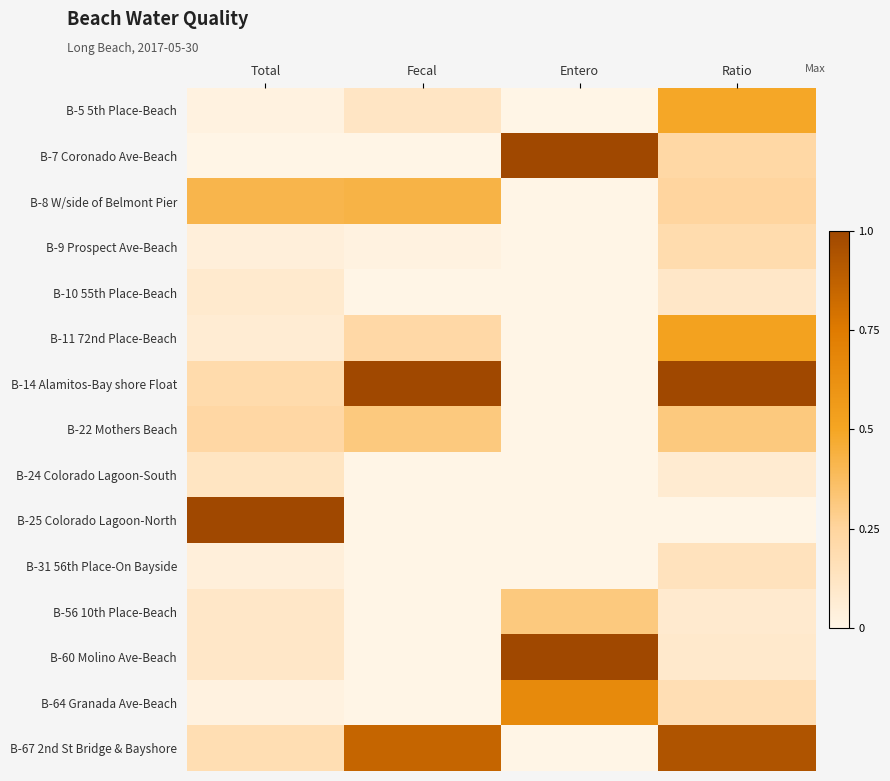

Reading left to right, list all the values displayed in this chart.

B-5 5th Place-Beach: Total=0.0	Fecal=0.1	Entero=0.0	Ratio=0.5
B-7 Coronado Ave-Beach: Total=0.0	Fecal=0.0	Entero=1.0	Ratio=0.2
B-8 W/side of Belmont Pier: Total=0.4	Fecal=0.4	Entero=0.0	Ratio=0.2
B-9 Prospect Ave-Beach: Total=0.0	Fecal=0.0	Entero=0.0	Ratio=0.2
B-10 55th Place-Beach: Total=0.1	Fecal=0.0	Entero=0.0	Ratio=0.1
B-11 72nd Place-Beach: Total=0.1	Fecal=0.2	Entero=0.0	Ratio=0.5
B-14 Alamitos-Bay shore Float: Total=0.2	Fecal=1.0	Entero=0.0	Ratio=1.0
B-22 Mothers Beach: Total=0.2	Fecal=0.3	Entero=0.0	Ratio=0.3
B-24 Colorado Lagoon-South: Total=0.1	Fecal=0.0	Entero=0.0	Ratio=0.1
B-25 Colorado Lagoon-North: Total=1.0	Fecal=0.0	Entero=0.0	Ratio=0.0
B-31 56th Place-On Bayside: Total=0.0	Fecal=0.0	Entero=0.0	Ratio=0.1
B-56 10th Place-Beach: Total=0.1	Fecal=0.0	Entero=0.3	Ratio=0.1
B-60 Molino Ave-Beach: Total=0.1	Fecal=0.0	Entero=1.0	Ratio=0.1
B-64 Granada Ave-Beach: Total=0.0	Fecal=0.0	Entero=0.7	Ratio=0.2
B-67 2nd St Bridge & Bayshore: Total=0.2	Fecal=0.9	Entero=0.0	Ratio=0.9